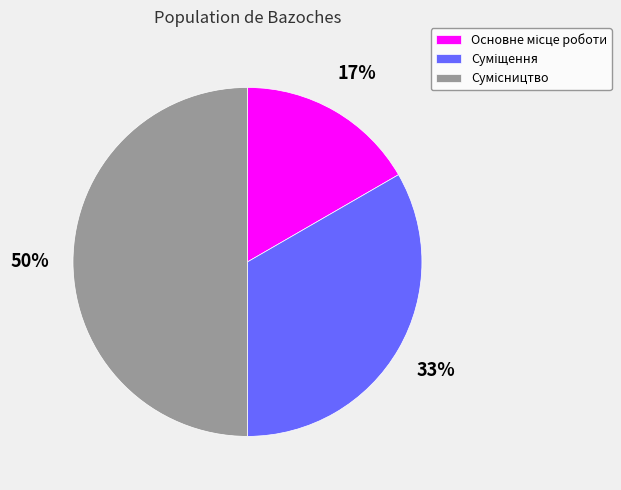

To the nearest percent, what is the difference between the largest and smallest slice percentages?

33%